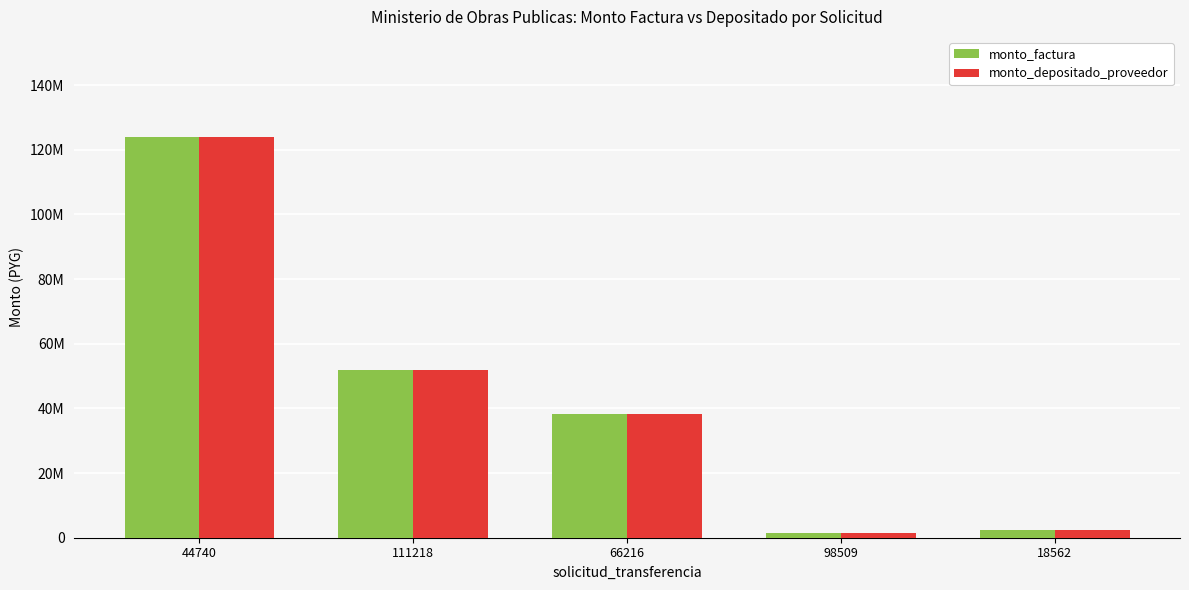

What are all the series names shown in the legend?

monto_factura, monto_depositado_proveedor